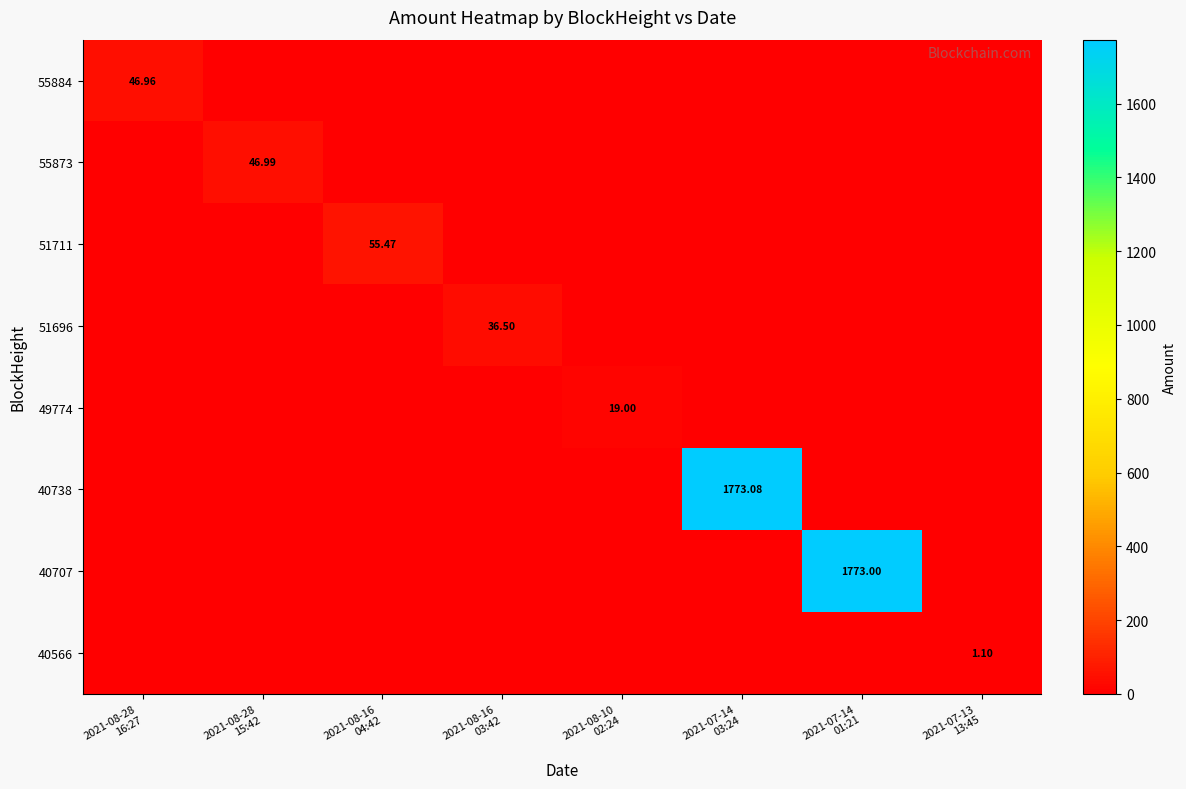

The 51711 series shows 25.5 at 2021-07-14 01:21. True or false?

False